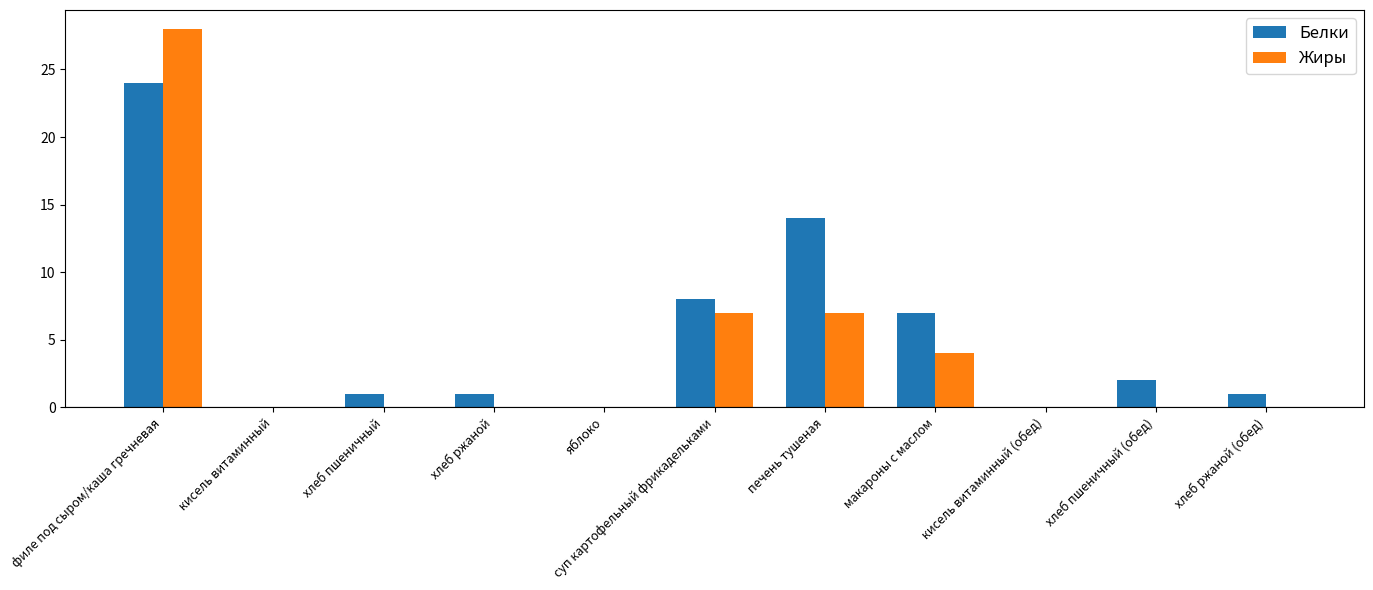

Reading right to left, list all the values displayed in this chart.

Белки: хлеб ржаной (обед)=1	хлеб пшеничный (обед)=2	кисель витаминный (обед)=0	макароны с маслом=7	печень тушеная=14	суп картофельный фрикадельками=8	яблоко=0	хлеб ржаной=1	хлеб пшеничный=1	кисель витаминный=0	филе под сыром/каша гречневая=24
Жиры: хлеб ржаной (обед)=0	хлеб пшеничный (обед)=0	кисель витаминный (обед)=0	макароны с маслом=4	печень тушеная=7	суп картофельный фрикадельками=7	яблоко=0	хлеб ржаной=0	хлеб пшеничный=0	кисель витаминный=0	филе под сыром/каша гречневая=28